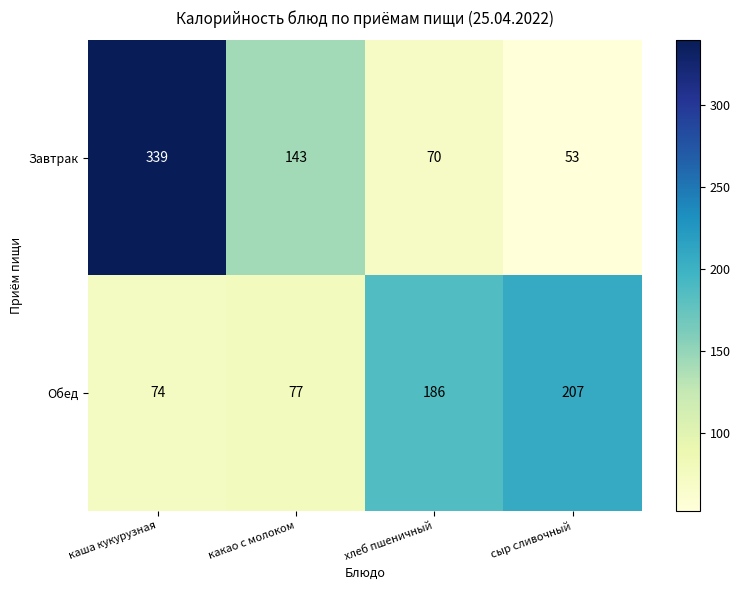

How many data points in Обед are less than 186?

2